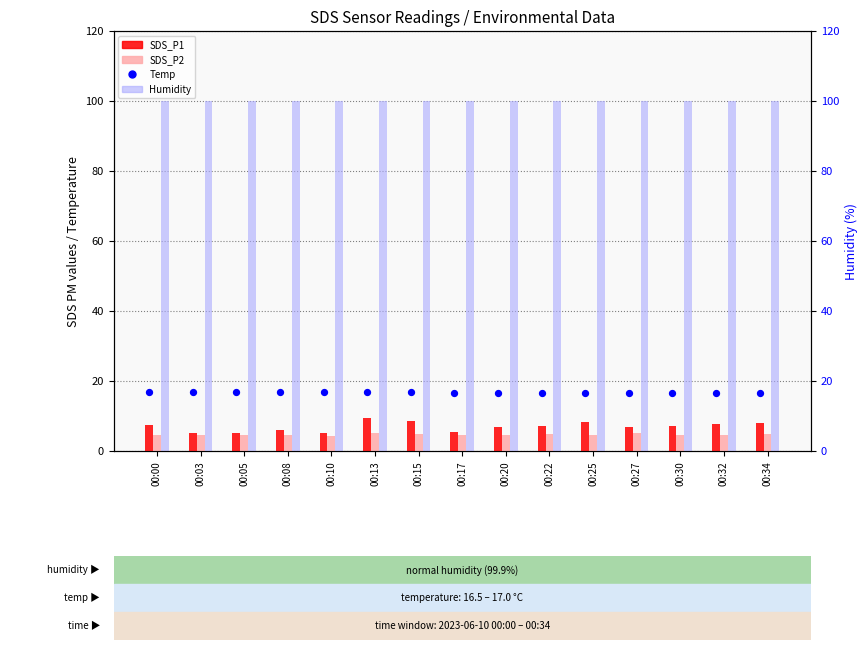

Is the value of SDS_P2 at 00:22 greater than the value of Temp at 00:08?

No